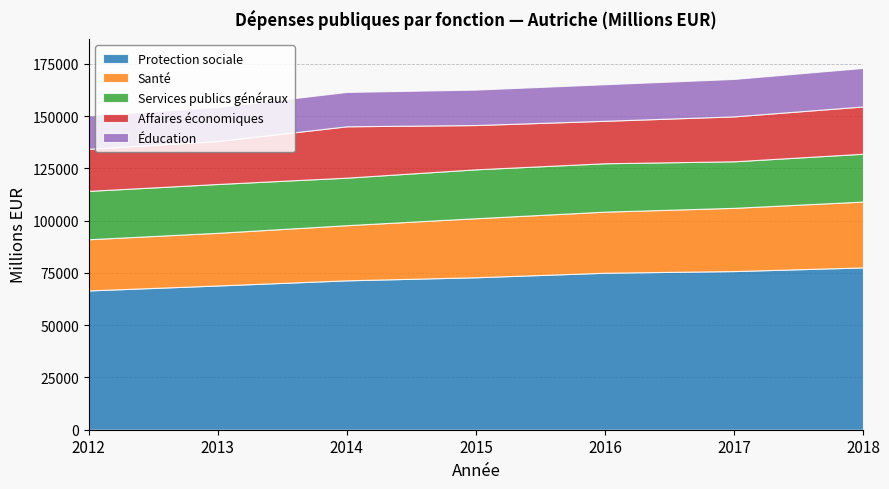

At which category does Services publics généraux reach its first local peak?

2013